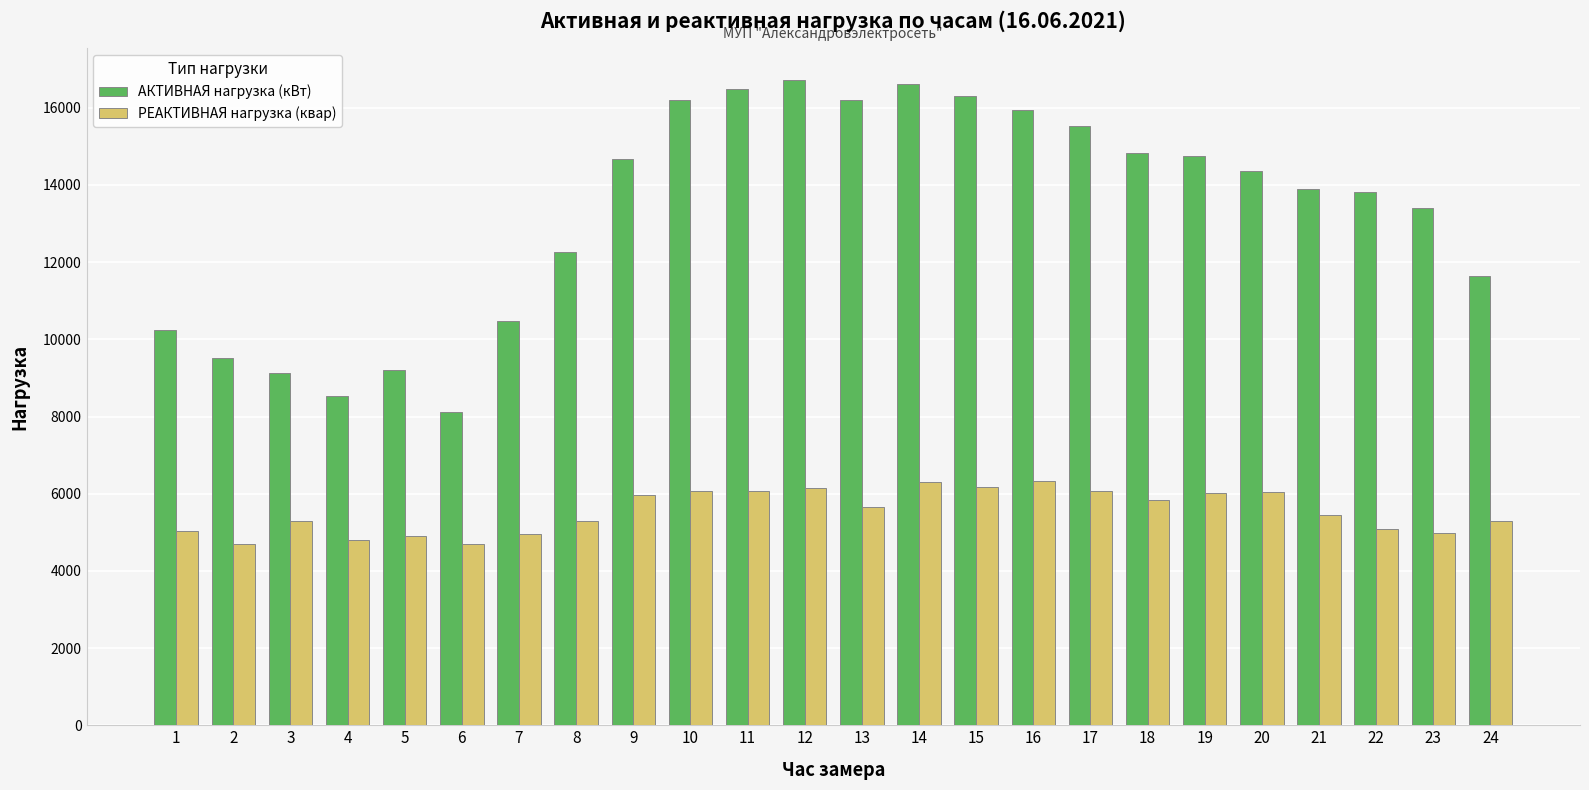

At 18, list the series in order from largest to smallest.

АКТИВНАЯ нагрузка (кВт), РЕАКТИВНАЯ нагрузка (квар)